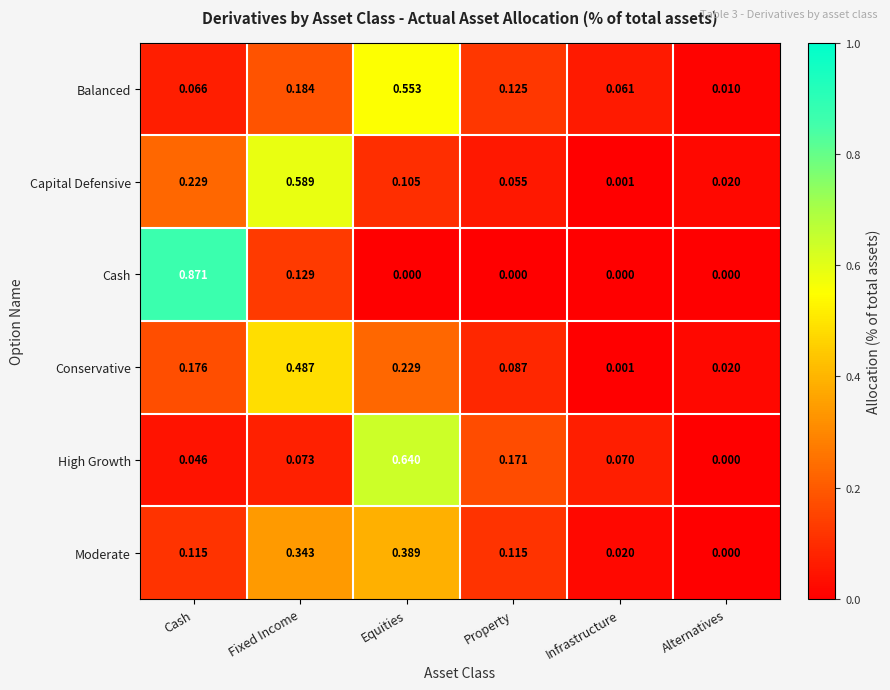

Which series has the widest spread of values?

Cash